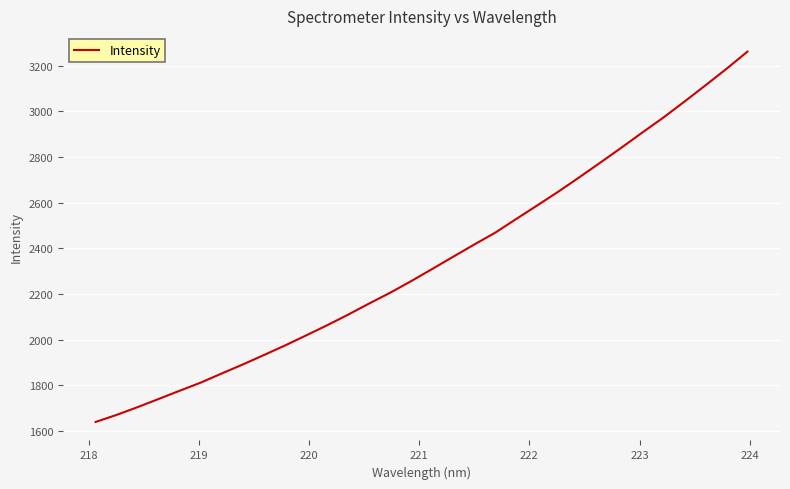

What is the greatest value displayed?

3261.2